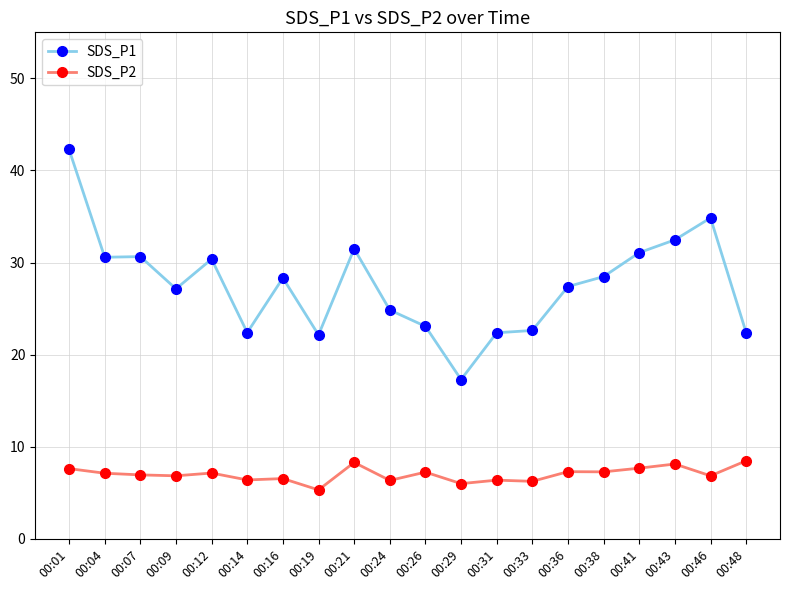

Rank the series by their average value, from highest to lowest.

SDS_P1, SDS_P2